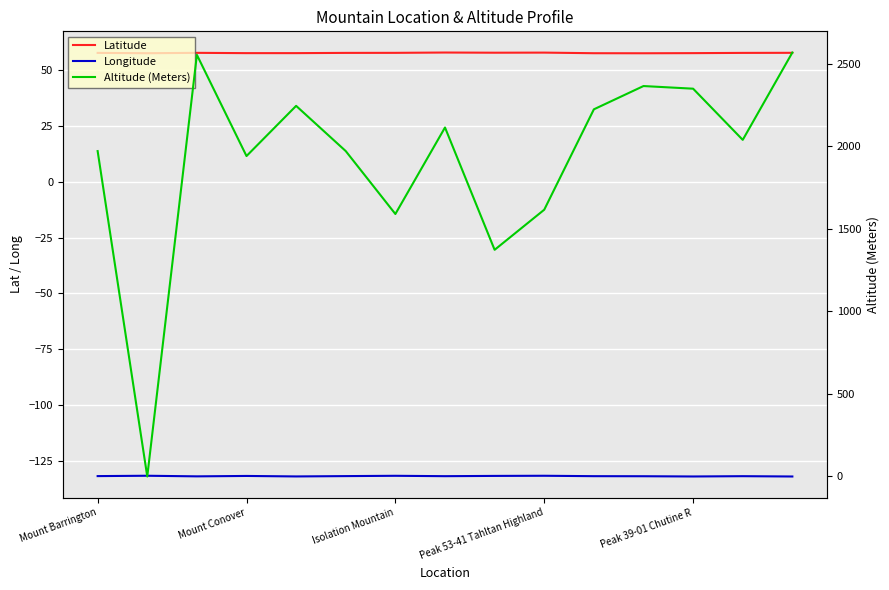

How many times do Altitude (Meters) and Latitude cross each other?

2